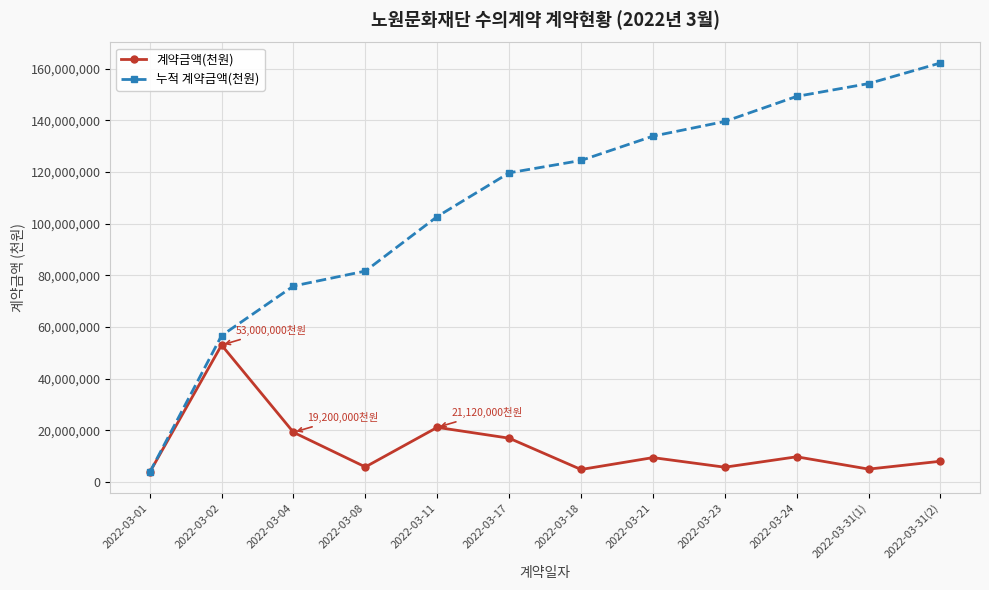

Is it true that 누적 계약금액(천원) equals 215242379 at 2022-03-24?

False